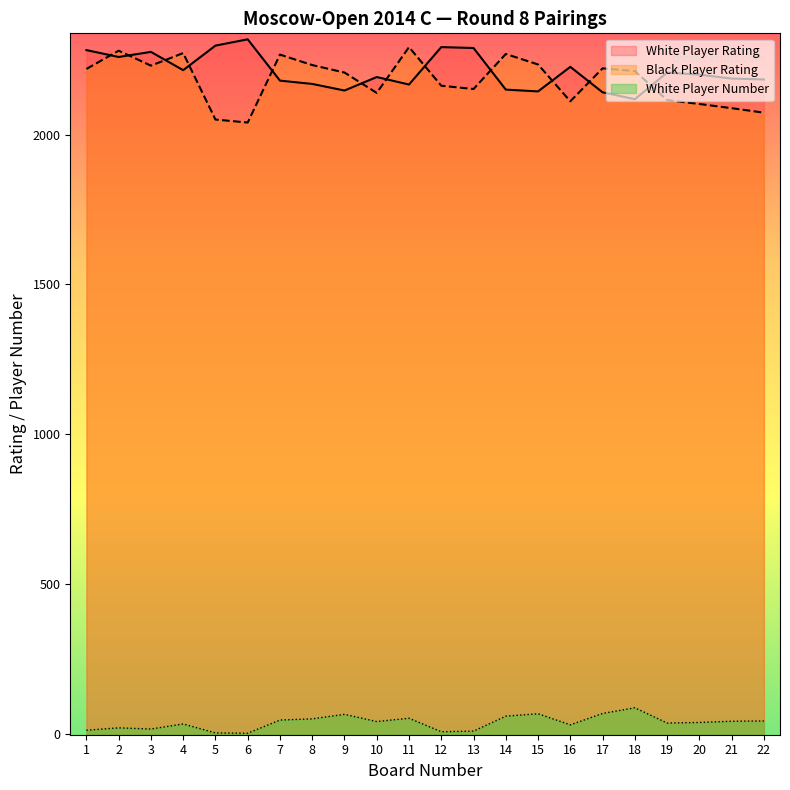

The Black Player Rating series shows 2208 at 9. True or false?

True